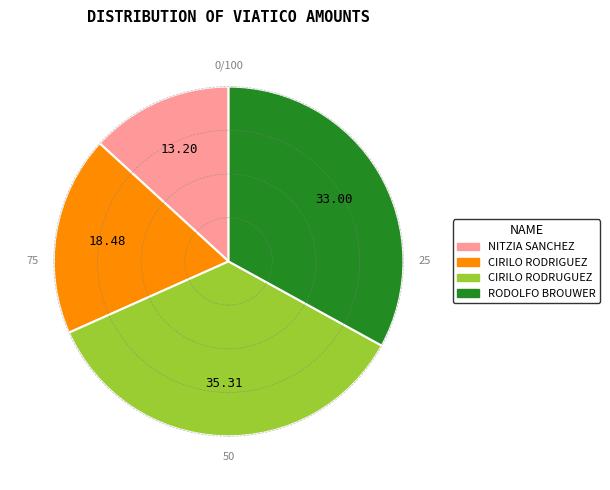

Which slice is the smallest?

NITZIA SANCHEZ